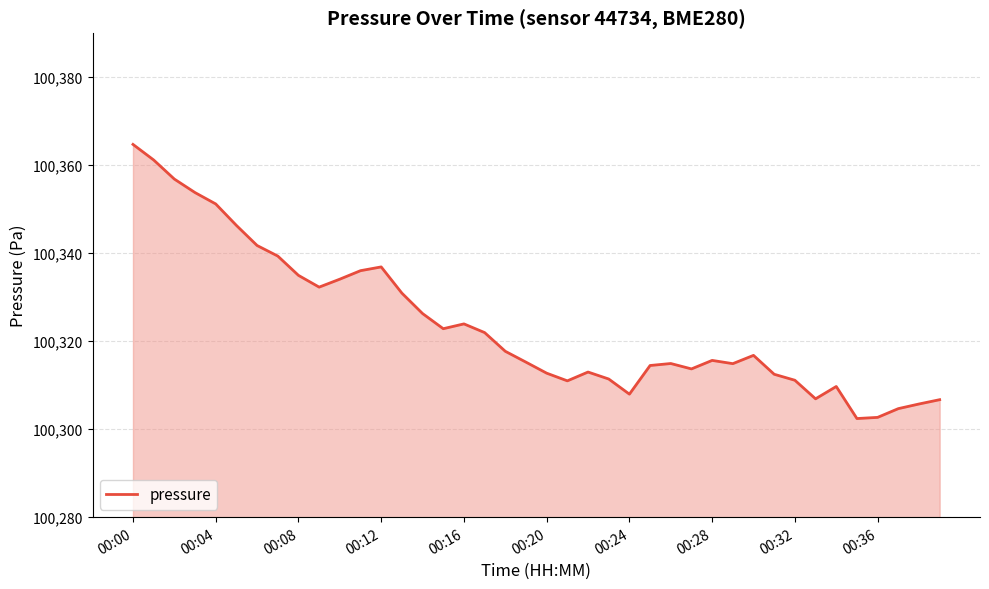

What is the difference between the maximum and minimum values?

62.3